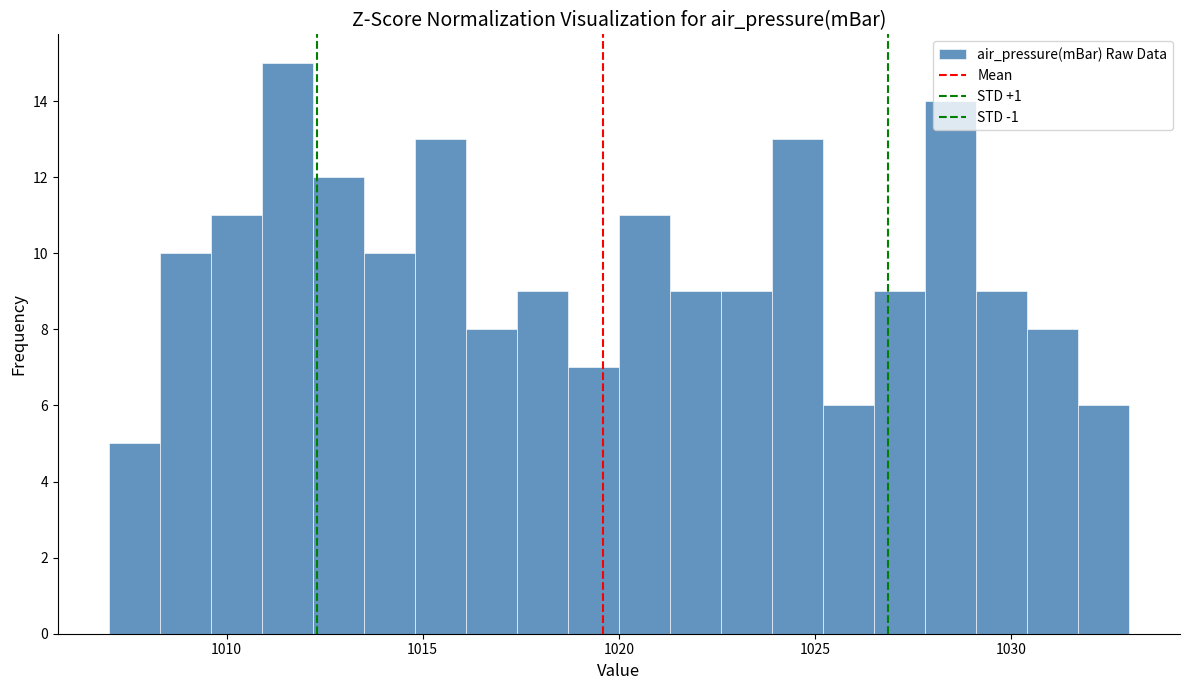

Read against the x-axis, roughly where is the centre of the tallest bar?

1011.5